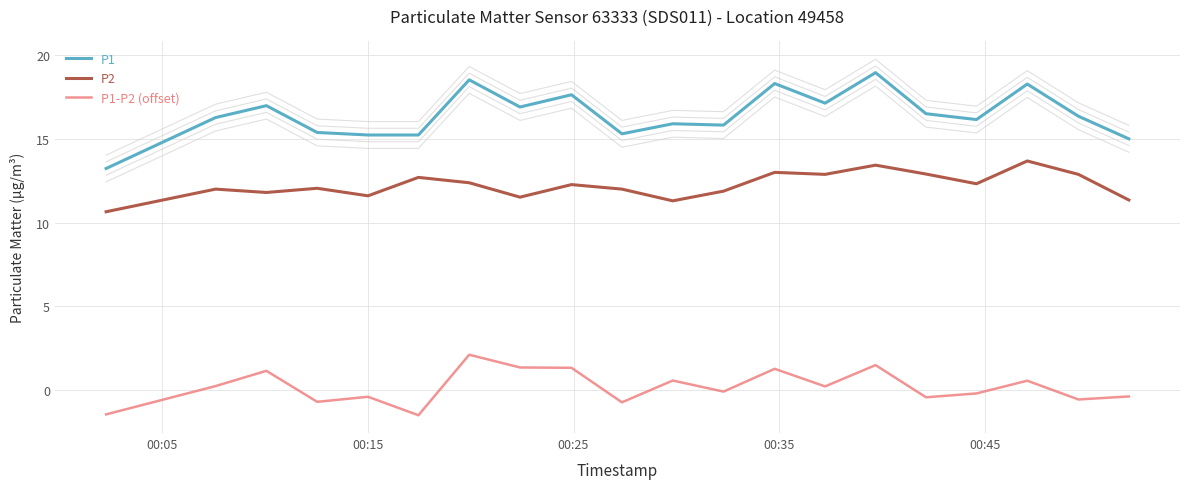

What is the minimum value for P1?

13.2